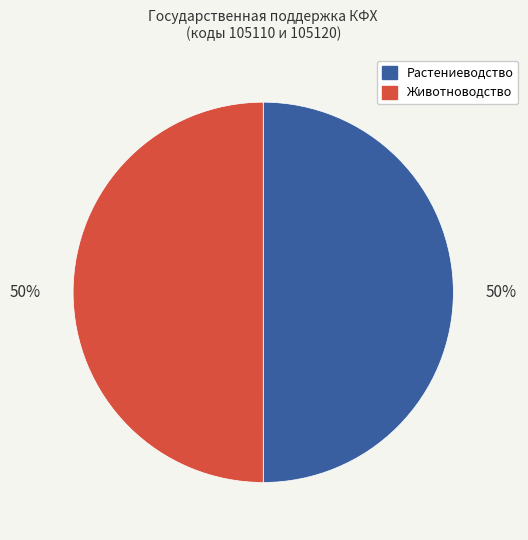

To the nearest percent, what is the average slice percentage?

50%